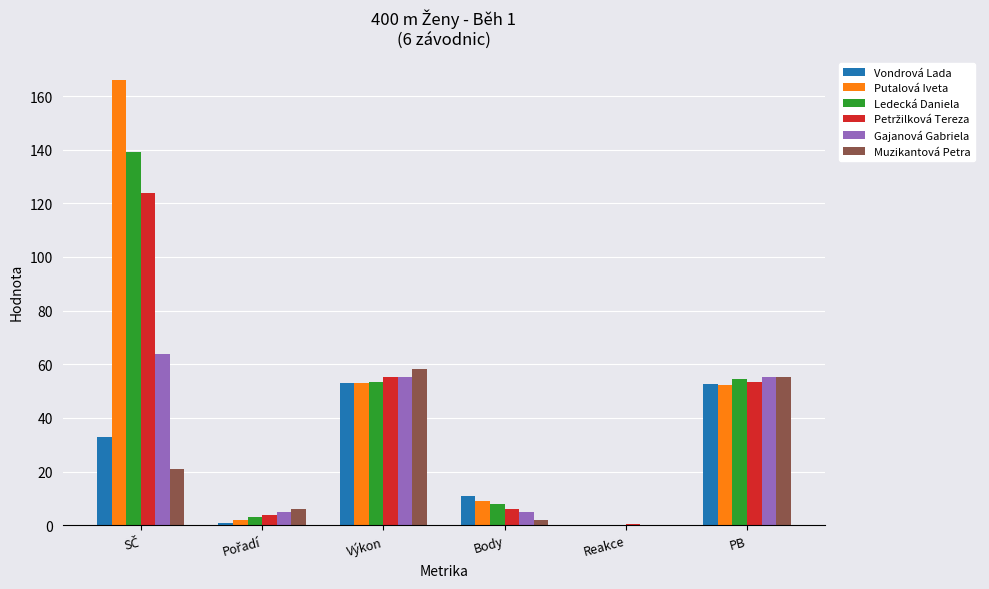

What is the sum of the Putalová Iveta values at Body and PB?

61.4